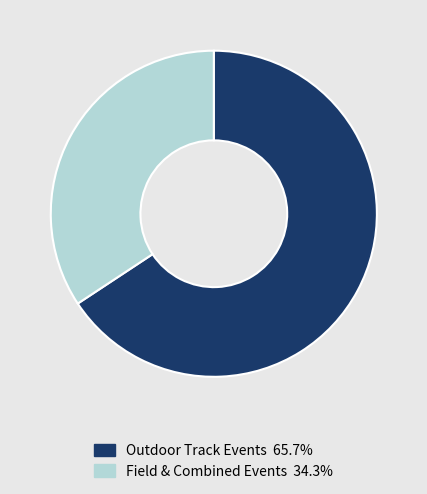

Is there any slice that represents more than half of the pie?

Yes